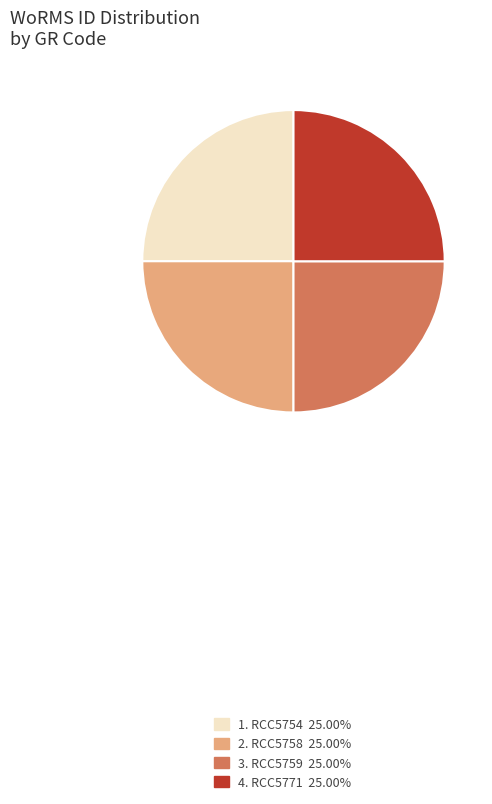

How many segments does this pie chart have?

4